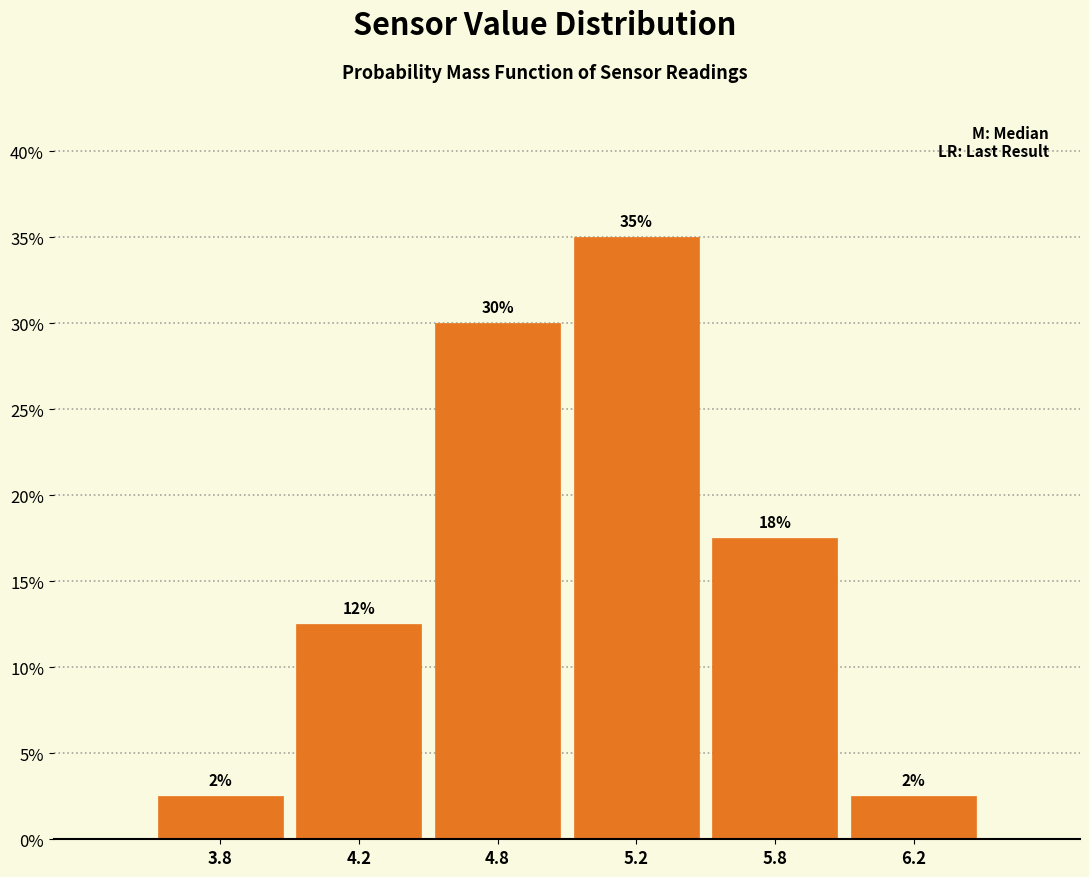

How many bars are there in total?

6